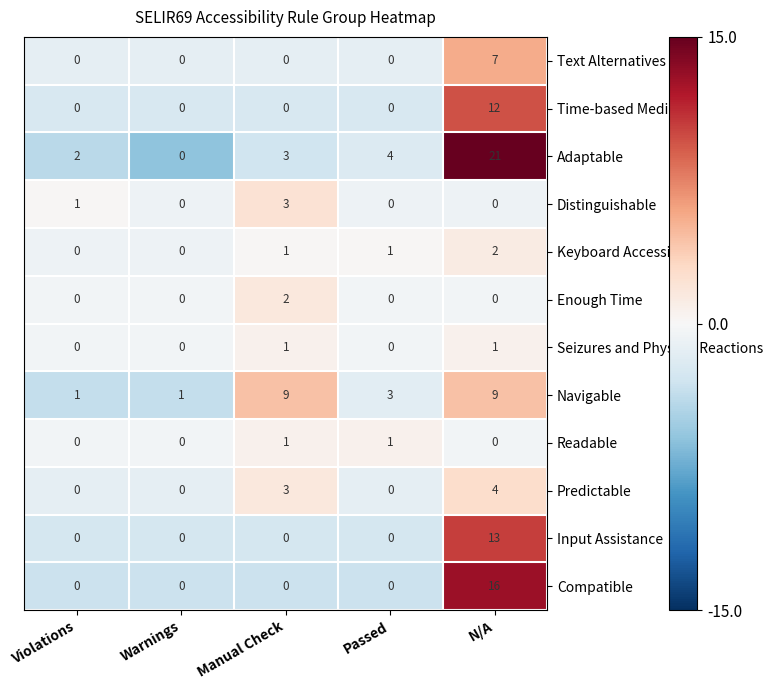

What is the sum of all Distinguishable values?

4